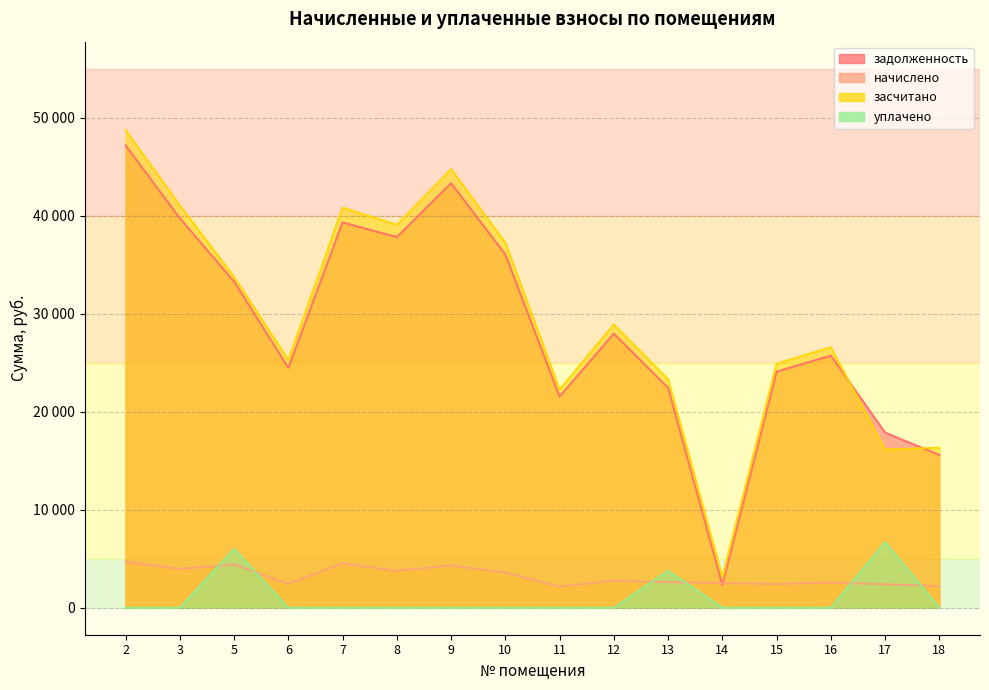

How many lines are shown in the chart?

4